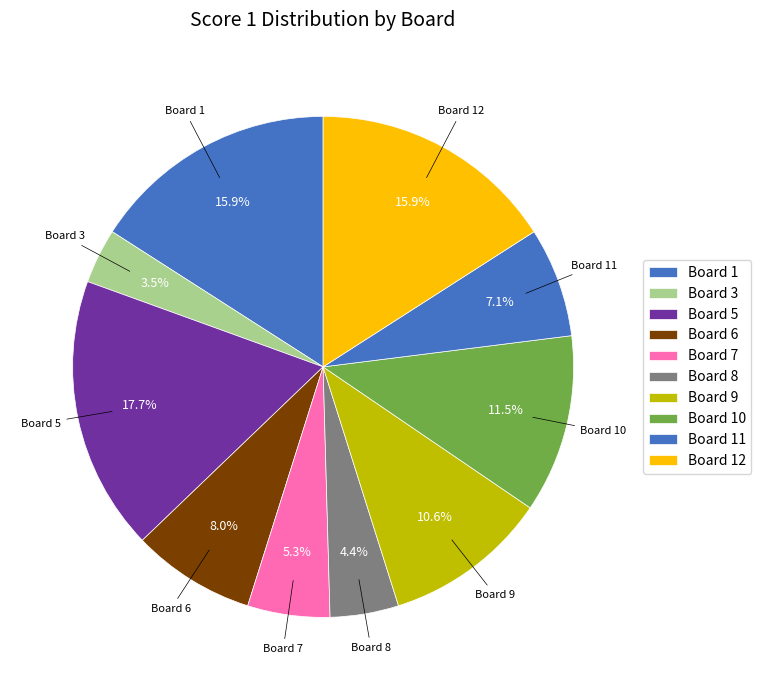

Is Board 11 the majority of the pie?

No